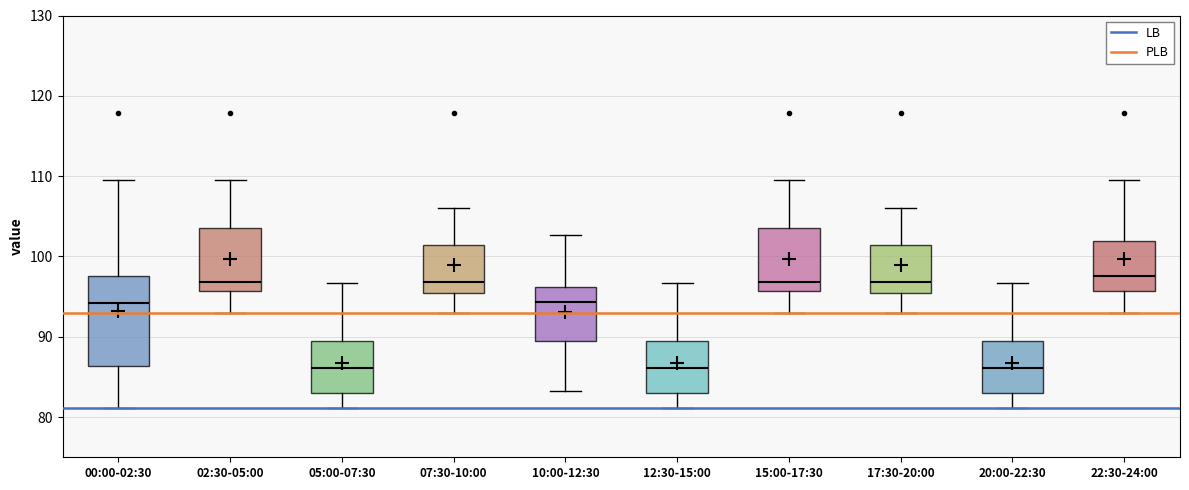

Reading left to right, read every box against the y-axis: the position of its median line, the range the box covers, and the ends of its whiskers. The values are not printed on the chart, so give them approximately, as read against the axis.

00:00-02:30: median 94, box 86 to 98, whiskers 81 to 110
02:30-05:00: median 97, box 96 to 103, whiskers 93 to 110
05:00-07:30: median 86, box 83 to 89, whiskers 81 to 97
07:30-10:00: median 97, box 95 to 101, whiskers 93 to 106
10:00-12:30: median 94, box 89 to 96, whiskers 83 to 103
12:30-15:00: median 86, box 83 to 89, whiskers 81 to 97
15:00-17:30: median 97, box 96 to 103, whiskers 93 to 110
17:30-20:00: median 97, box 95 to 101, whiskers 93 to 106
20:00-22:30: median 86, box 83 to 89, whiskers 81 to 97
22:30-24:00: median 98, box 96 to 102, whiskers 93 to 110